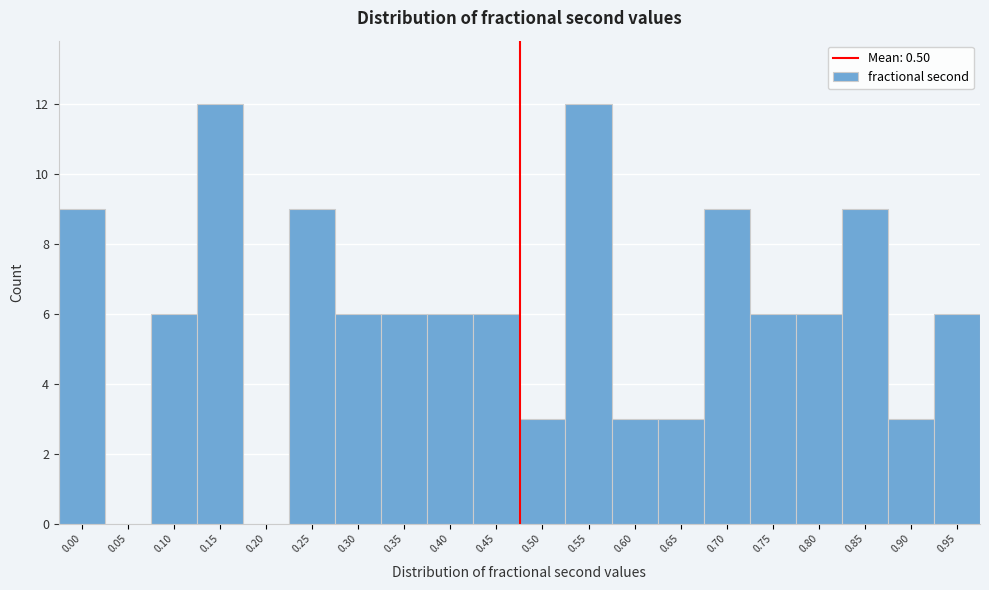

Reading right to left, list all the values displayed in this chart.

0.95=6	0.90=3	0.85=9	0.80=6	0.75=6	0.70=9	0.65=3	0.60=3	0.55=12	0.50=3	0.45=6	0.40=6	0.35=6	0.30=6	0.25=9	0.20=0	0.15=12	0.10=6	0.05=0	0.00=9